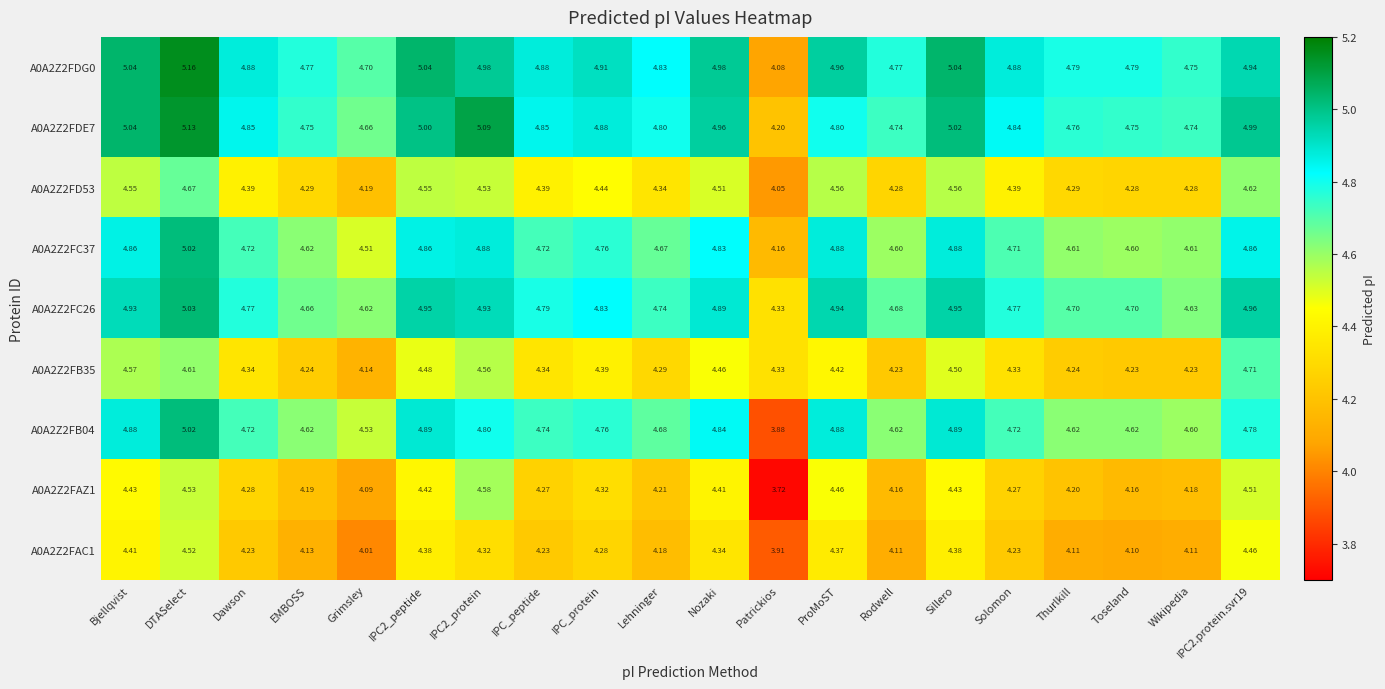

At which label does A0A2Z2FB35 reach its minimum?

Grimsley